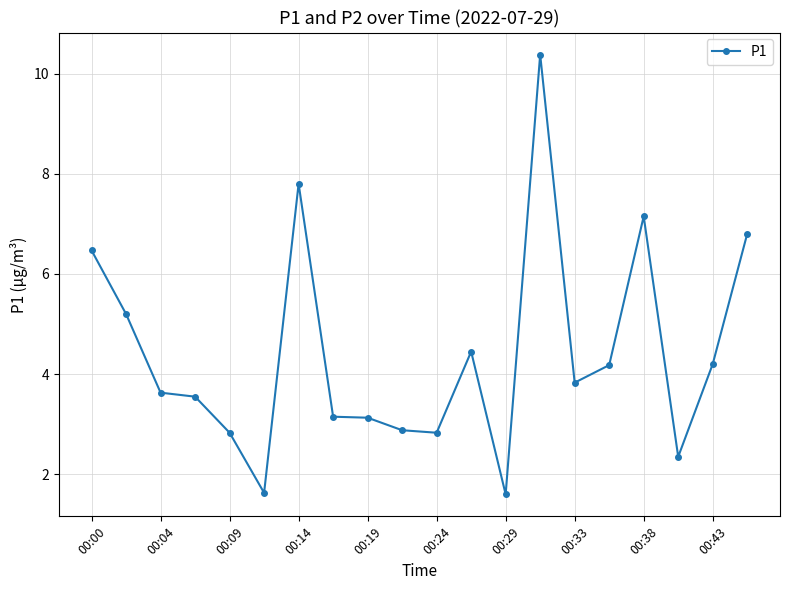

What is the average value?

4.4